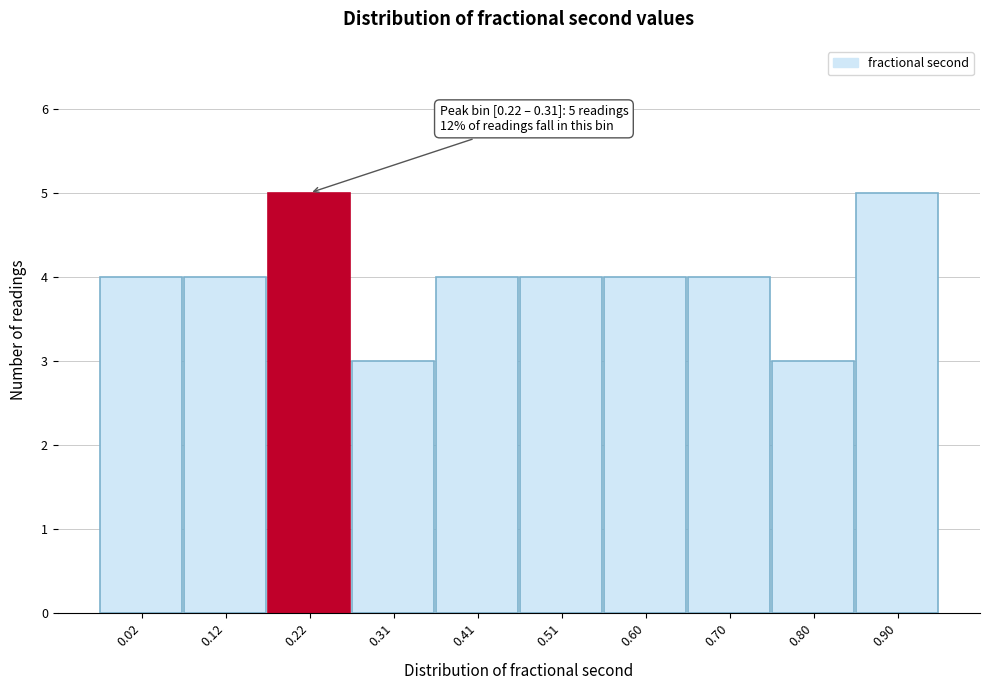

Reading right to left, what are all the values shown in this chart?

0.90=5	0.80=3	0.70=4	0.60=4	0.51=4	0.41=4	0.31=3	0.22=5	0.12=4	0.02=4